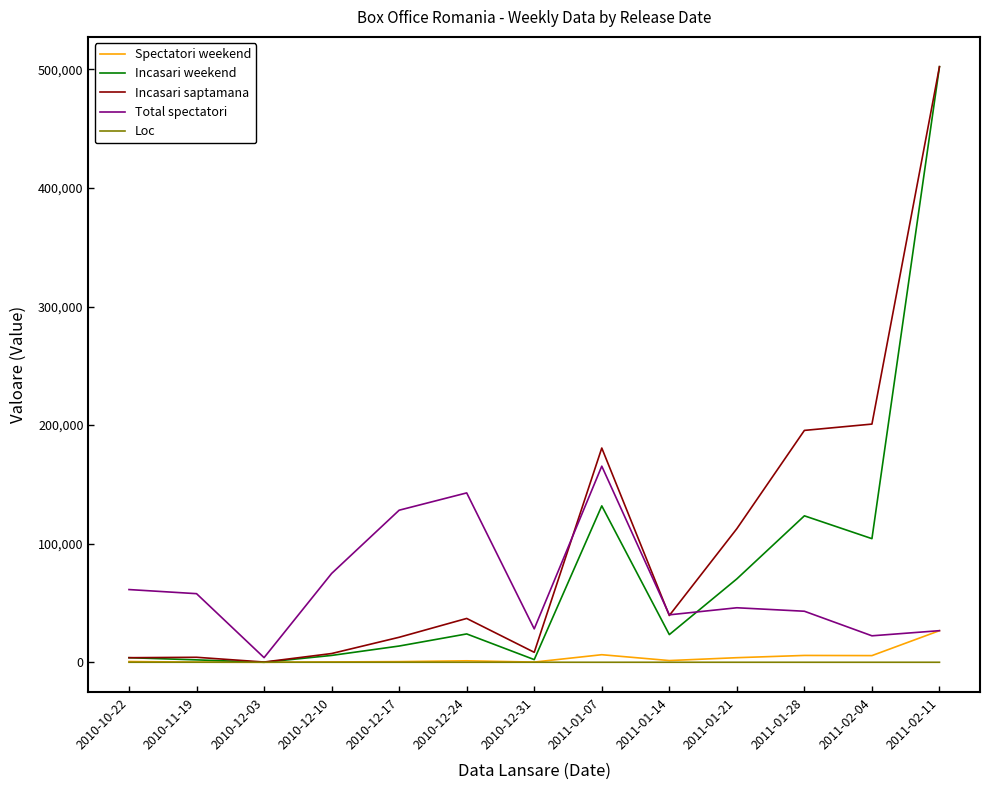

In Loc, how many points are lower than both neighbors (excluding endpoints)?

3